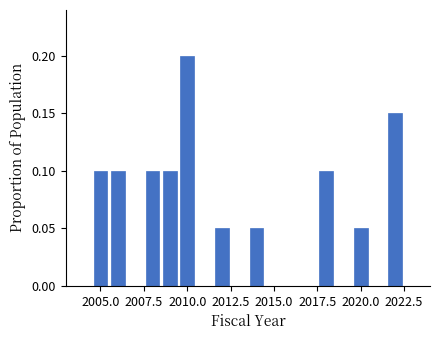

Around what value on the x-axis is the tallest bar? Give the approximate position of its centre, as read against the axis.

2010.0